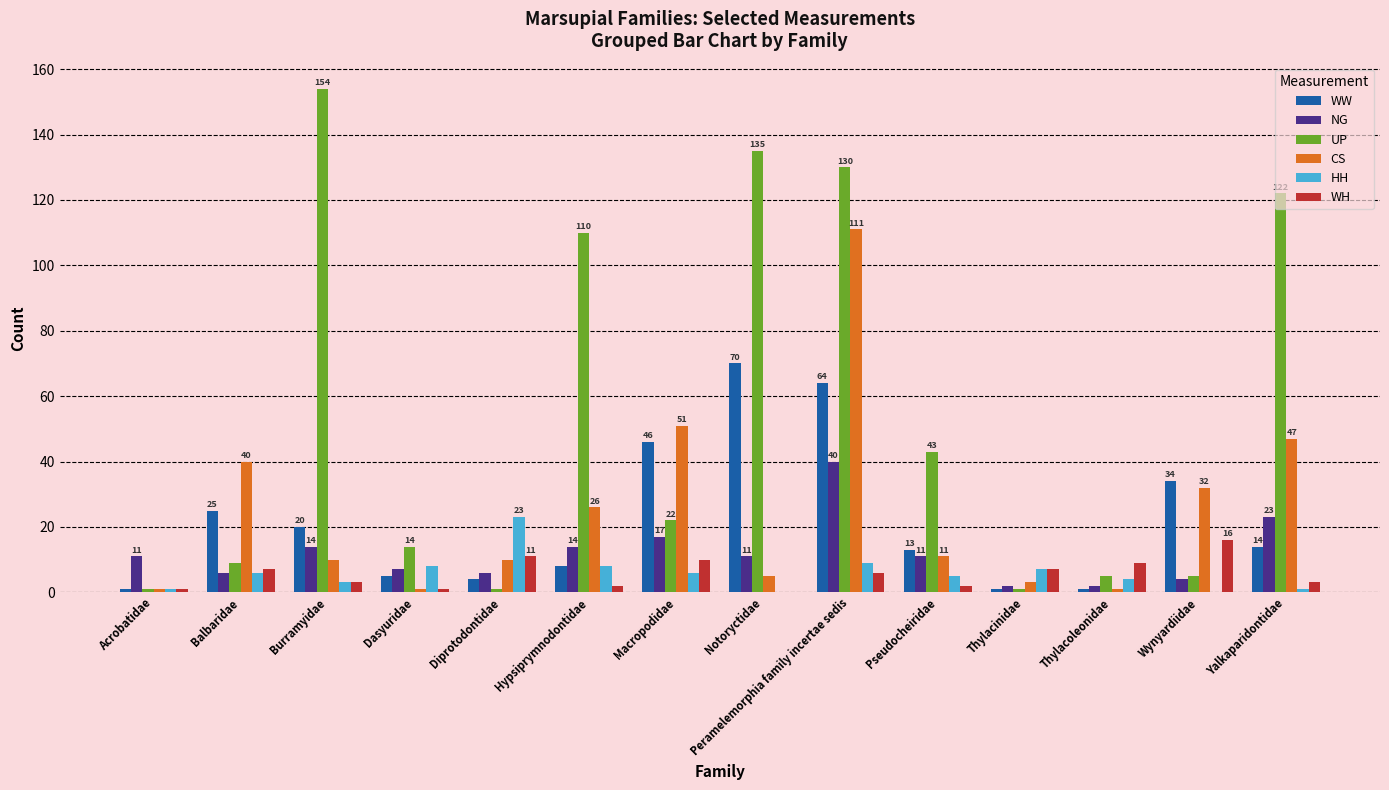

The NG series shows 40 at Peramelemorphia family incertae sedis. True or false?

True